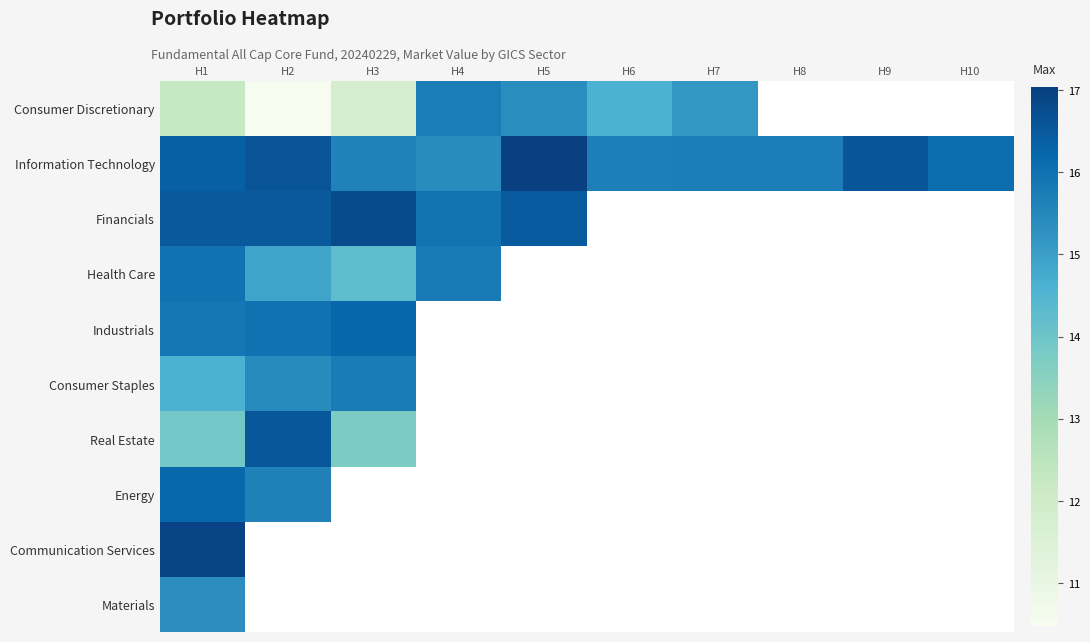

What is the minimum value shown in the chart?

10.5